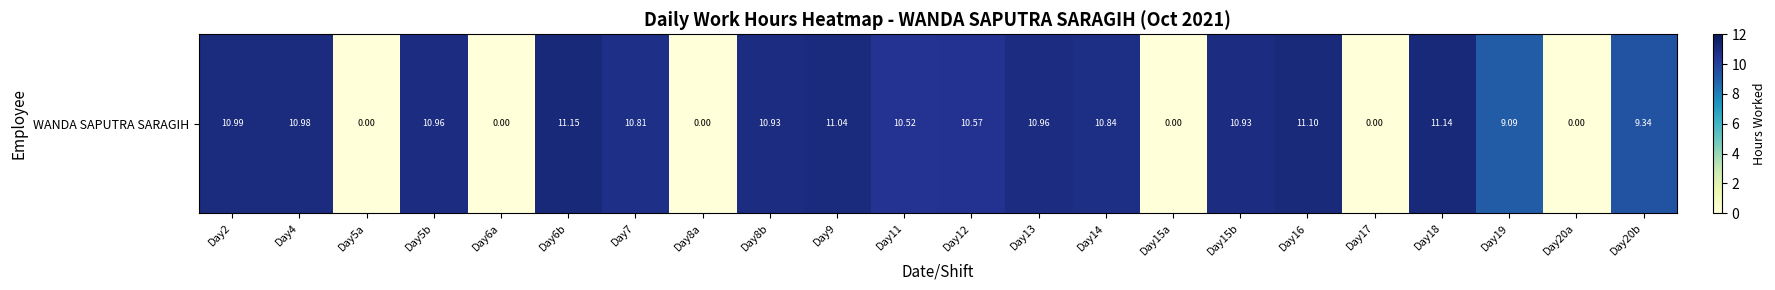

Which label corresponds to the largest value in the chart?

Day6b